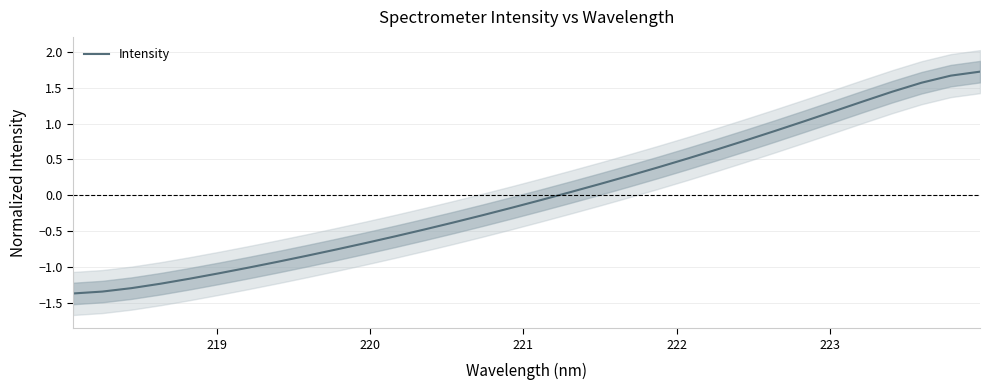

What is the smallest value displayed?

-1.4